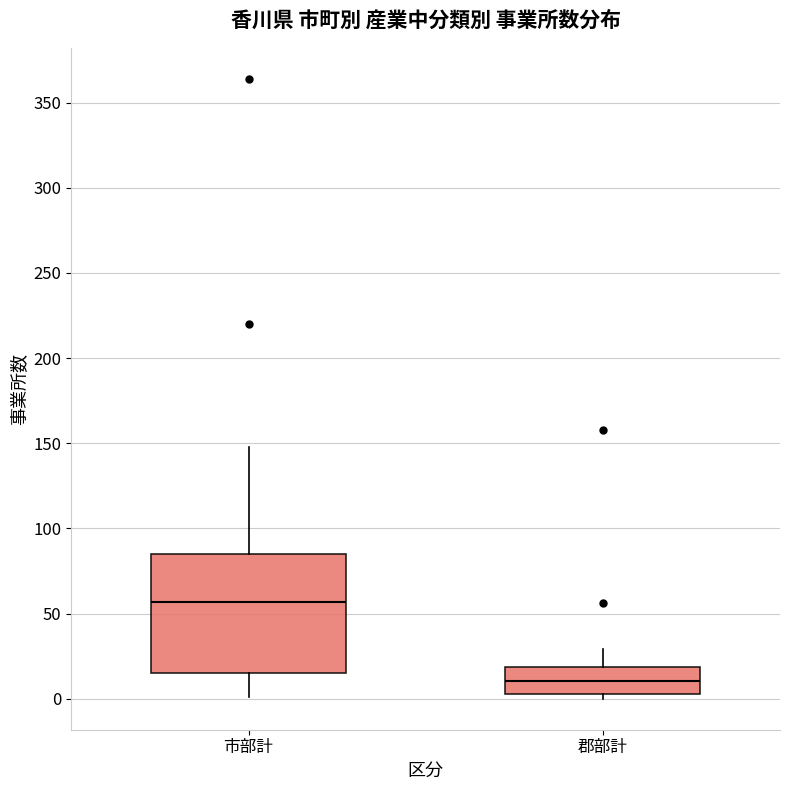

Which box's median line is the lowest?

郡部計